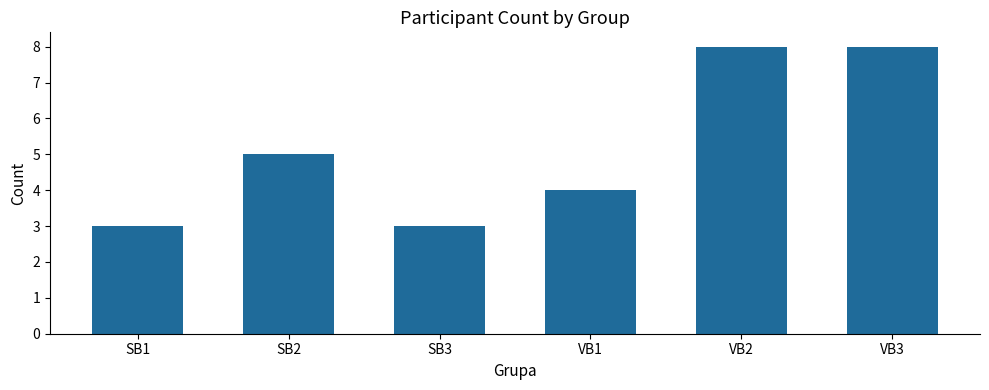

Are the bars horizontal?

No